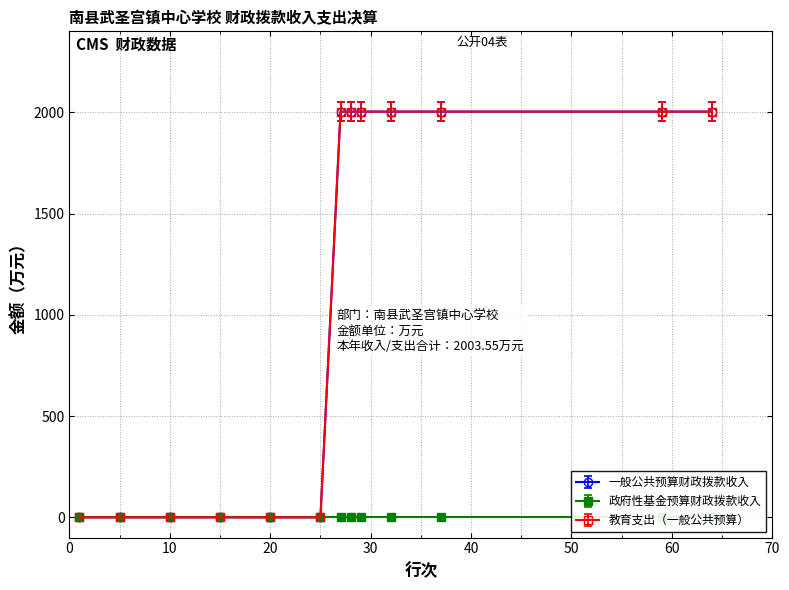

The 教育支出（一般公共预算） series shows 948.6 at 32. True or false?

False